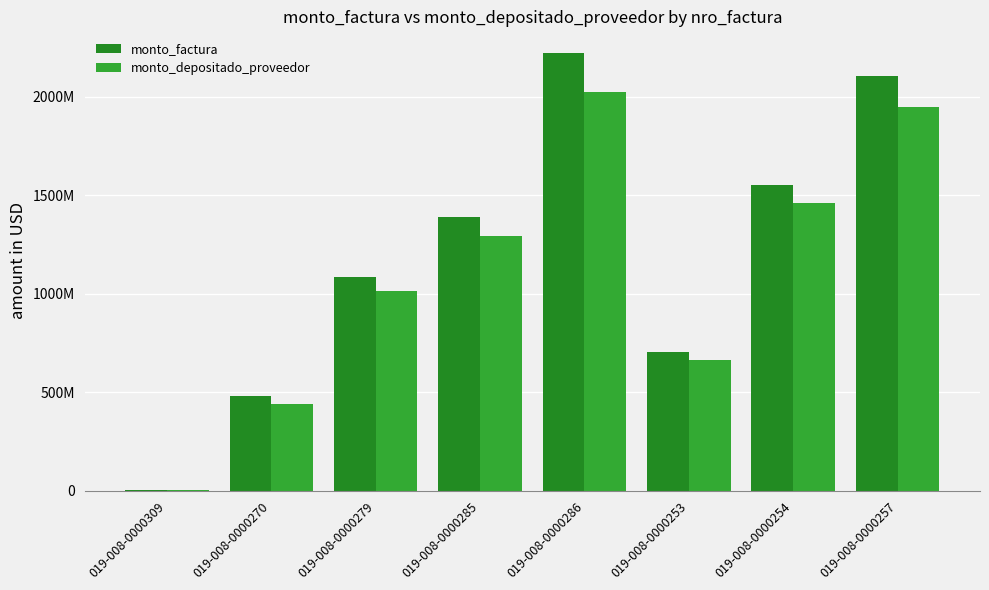

Rank the series by their maximum value, from highest to lowest.

monto_factura, monto_depositado_proveedor